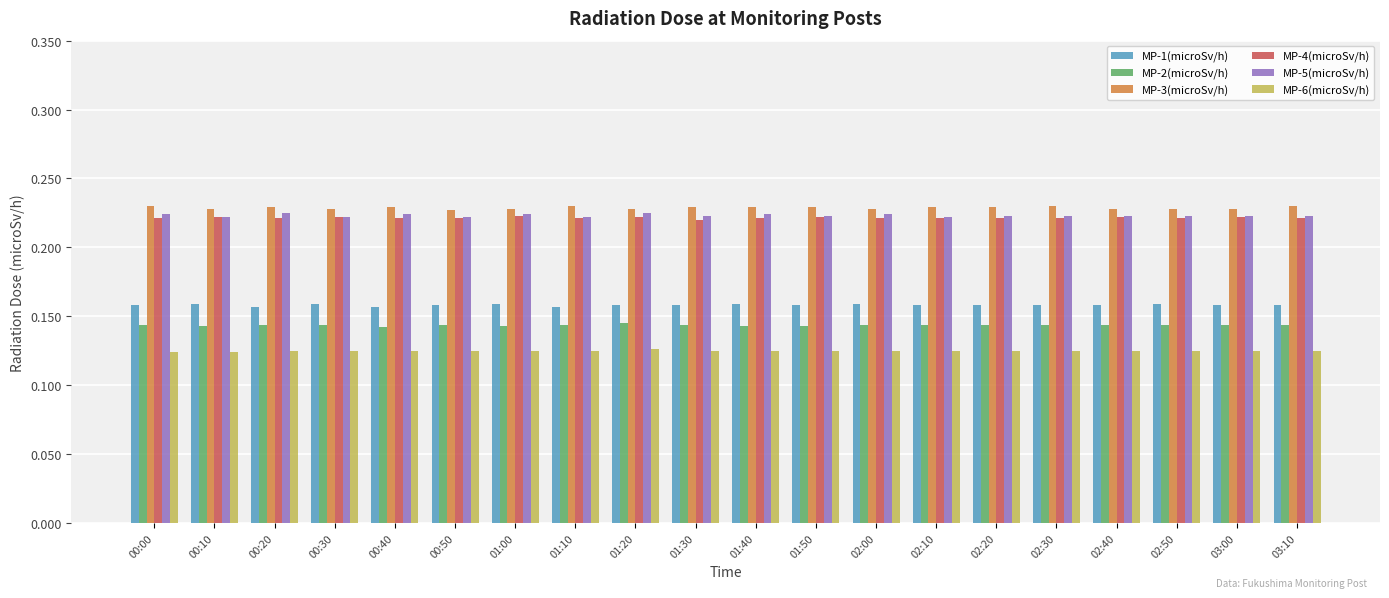

What are all the series names shown in the legend?

MP-1(microSv/h), MP-2(microSv/h), MP-3(microSv/h), MP-4(microSv/h), MP-5(microSv/h), MP-6(microSv/h)